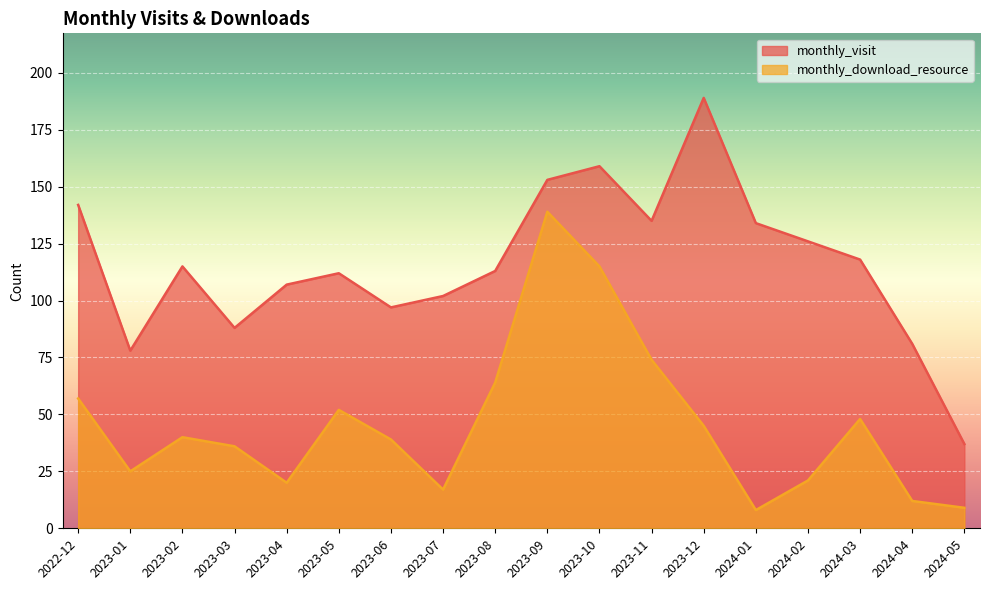

What is the minimum value shown in the chart?

8